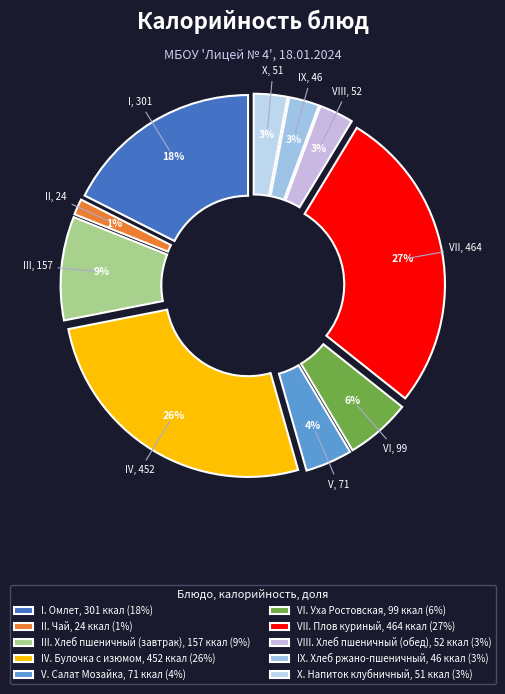

How many slices are in this pie chart?

10